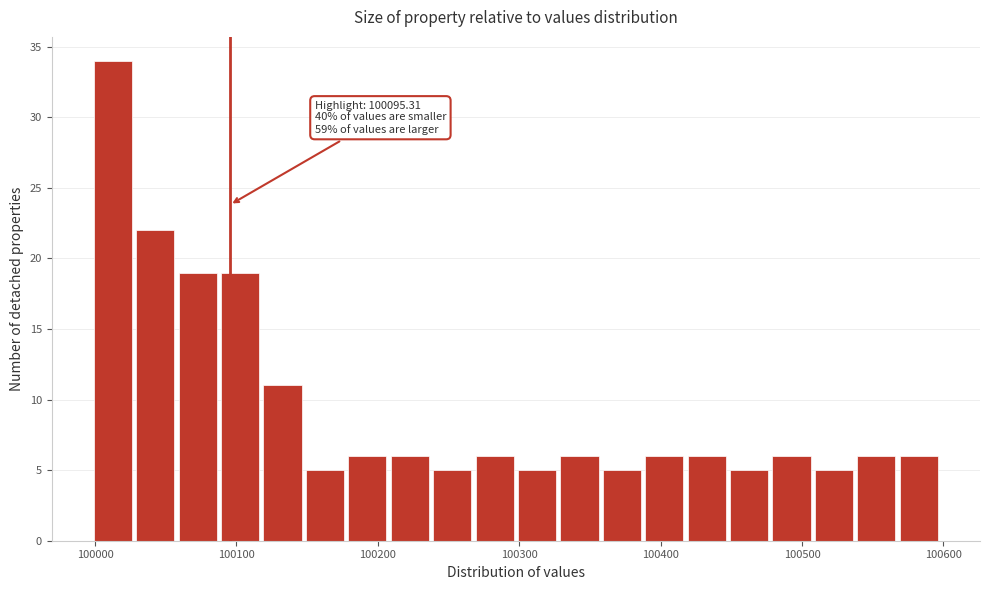

Around what value on the x-axis is the tallest bar? Give the approximate position of its centre, as read against the axis.

100010